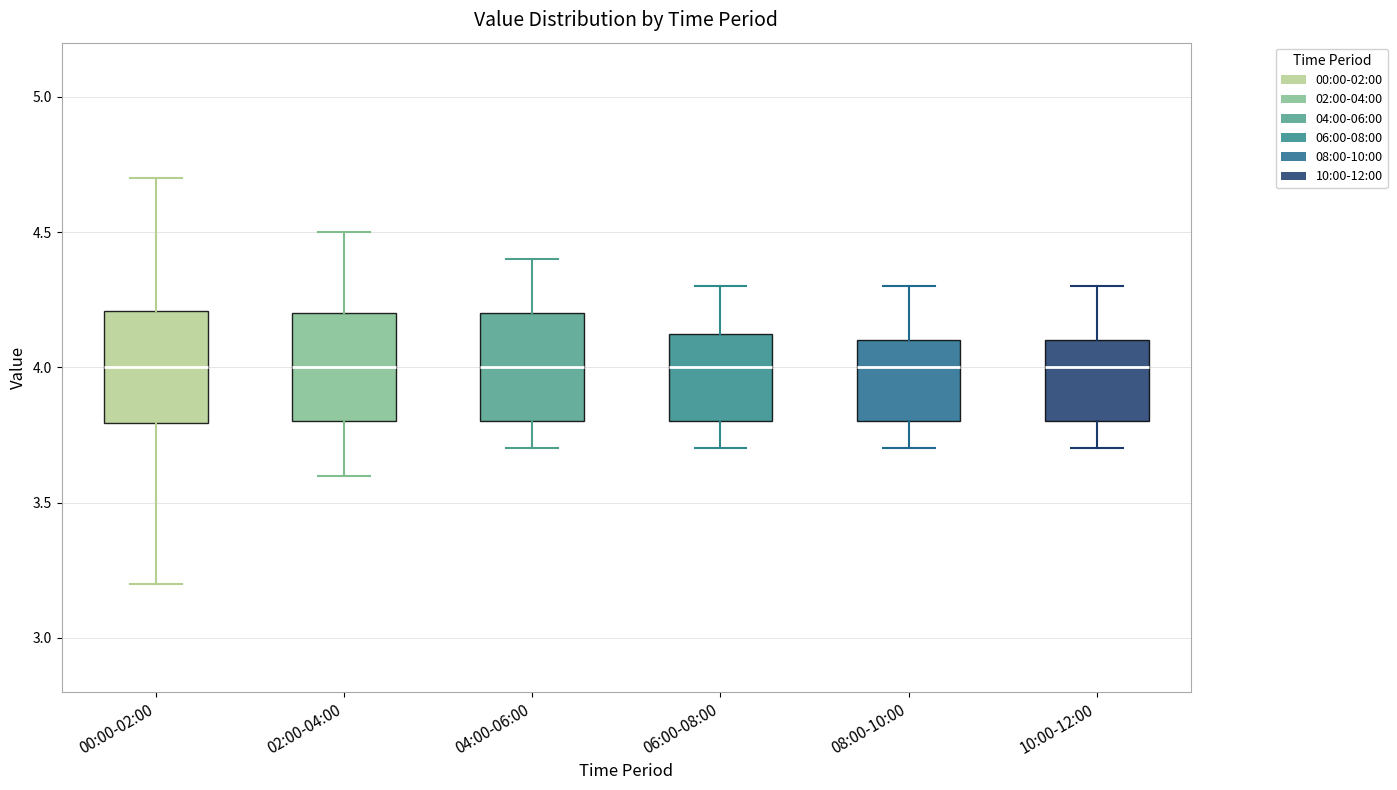

Where is the upper edge of the box for 06:00-08:00 on the y-axis? The values are not printed on the chart, so give them approximately, as read against the axis.

4.15